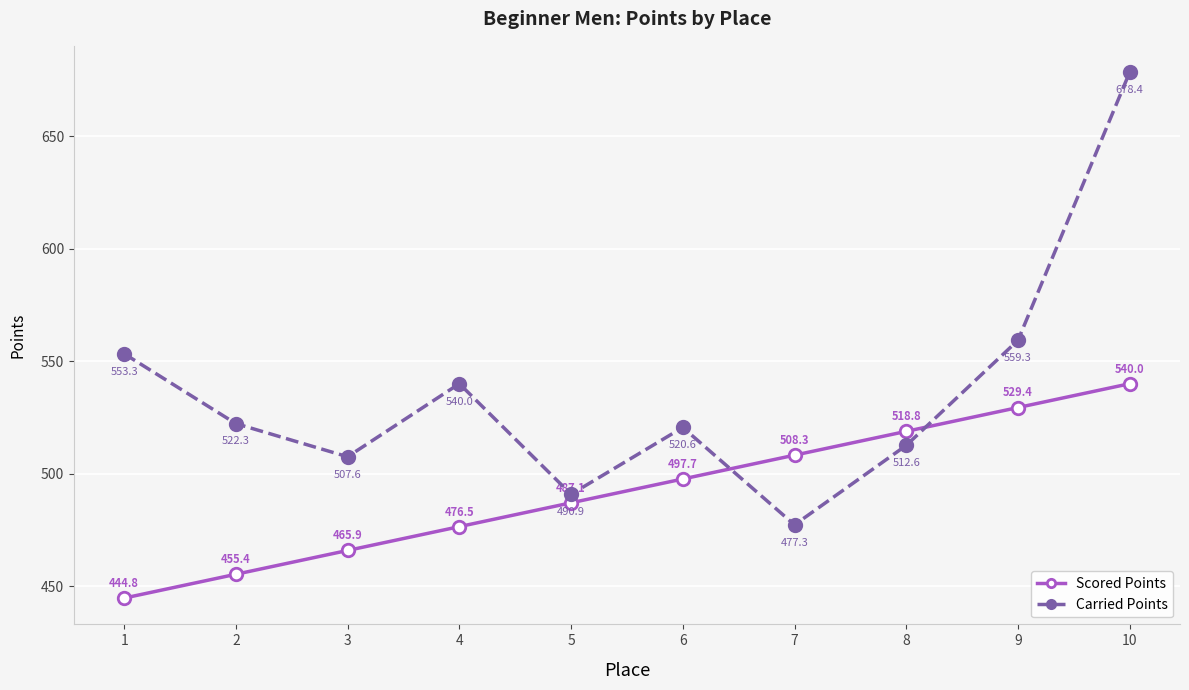

True or false: Scored Points has more than 2 points higher than both neighbors.

False